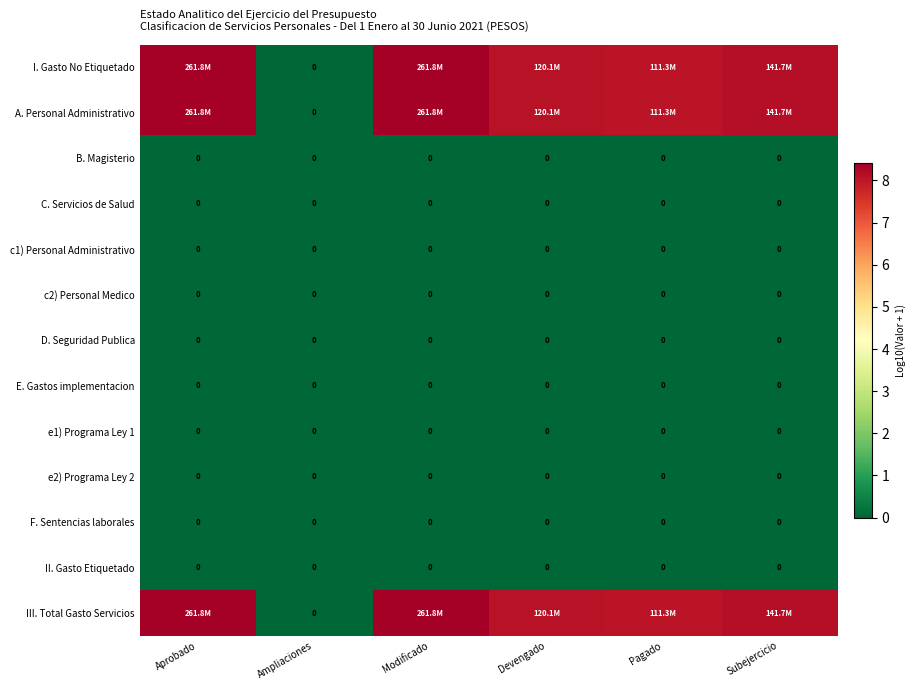

At which category is the sum across all series the highest?

Aprobado